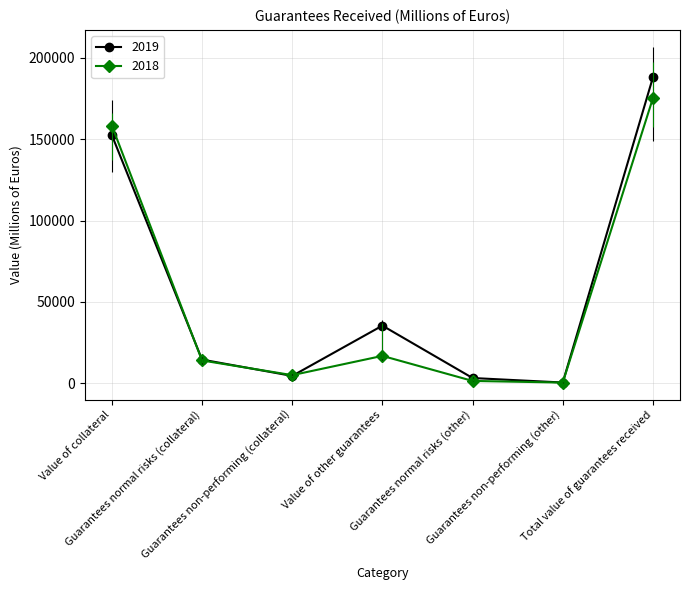

What is the average value of the 2019 series?

56985